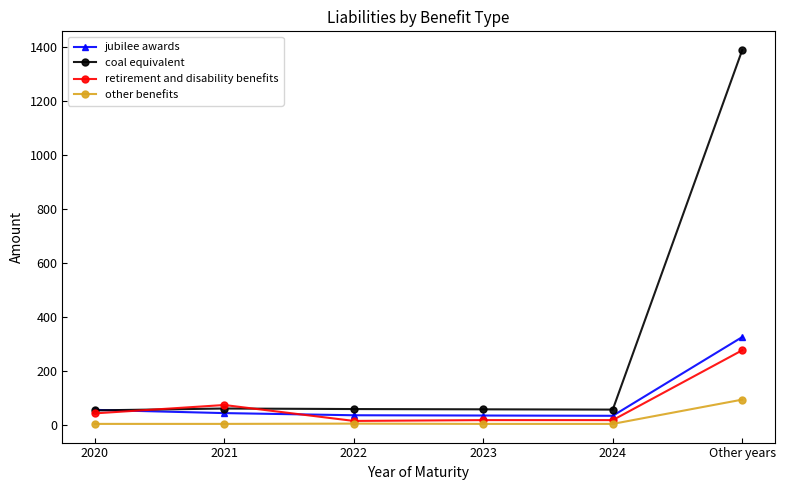

Which series has the largest range (max minus min)?

coal equivalent